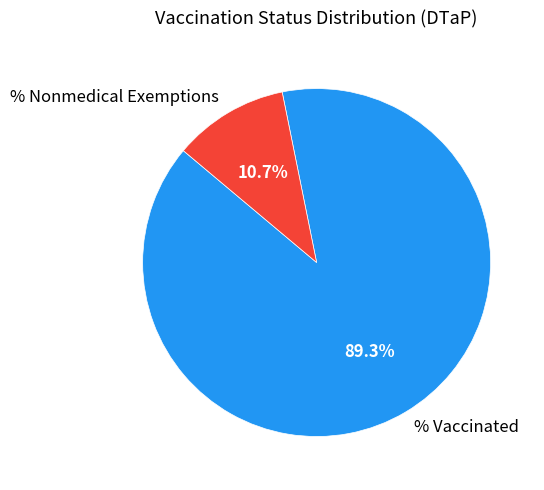

To the nearest percent, what portion does % Vaccinated represent?

89%